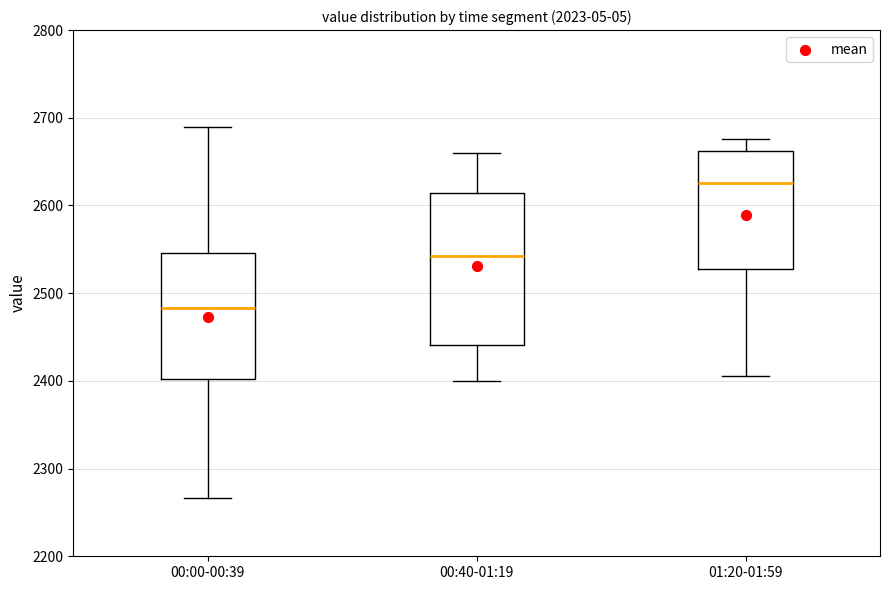

Which box is the tallest, from its lower edge to its upper edge?

00:40-01:19